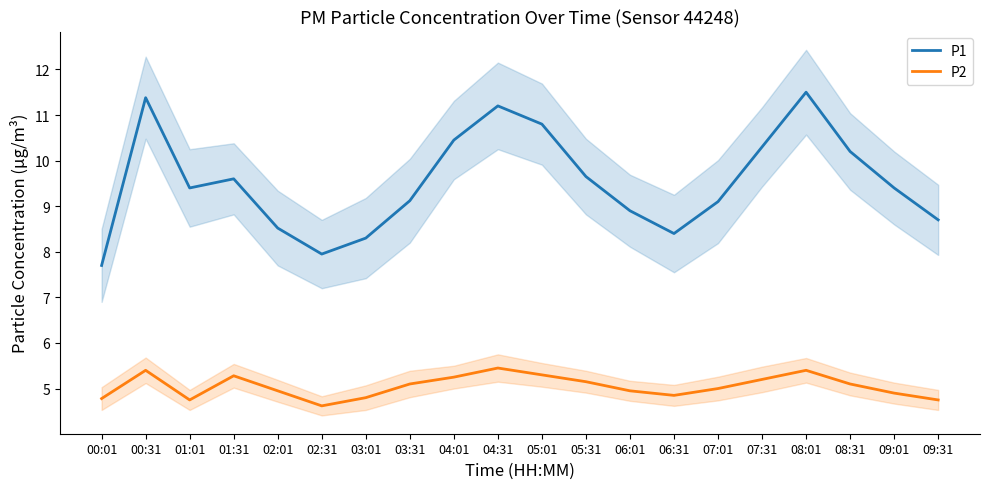

At which category does P1 reach its first local peak?

00:31